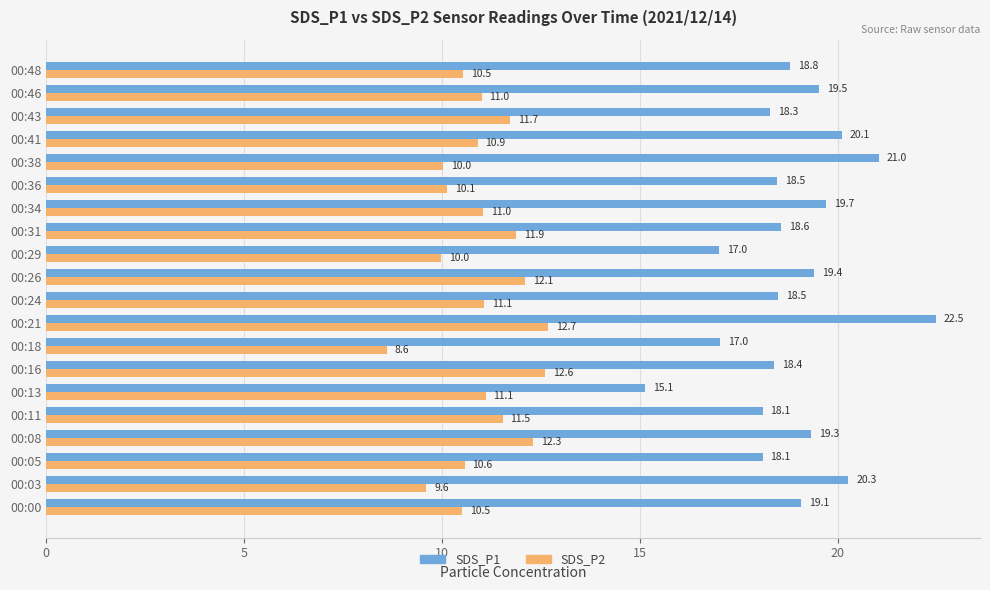

Which series has the largest total across all categories?

SDS_P1